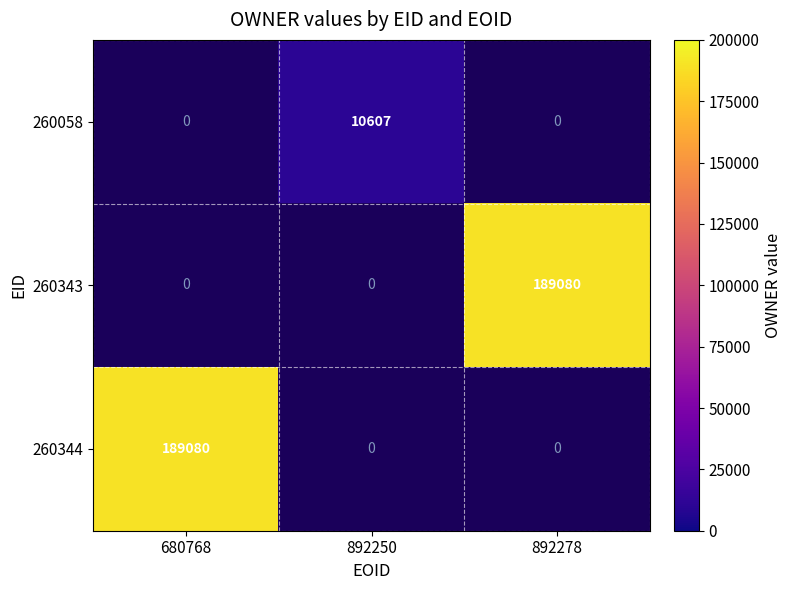

Between 892250 and 680768, which is larger?

680768